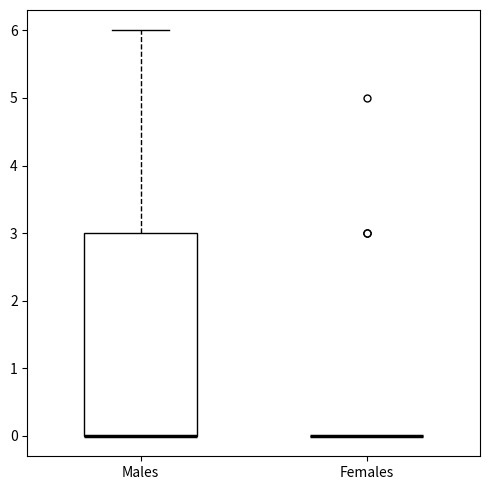

Reading left to right, transcribe this box plot: for each box, give where its median line is, the range the box spans, and where its two whiskers end, as read against the y-axis. The values are not printed on the chart, so give them approximately, as read against the axis.

Males: median 0 (drawn on the box's lower edge), box 0 to 3, whiskers 0 to 6
Females: box collapsed to a line at 0, whiskers 0 to 0